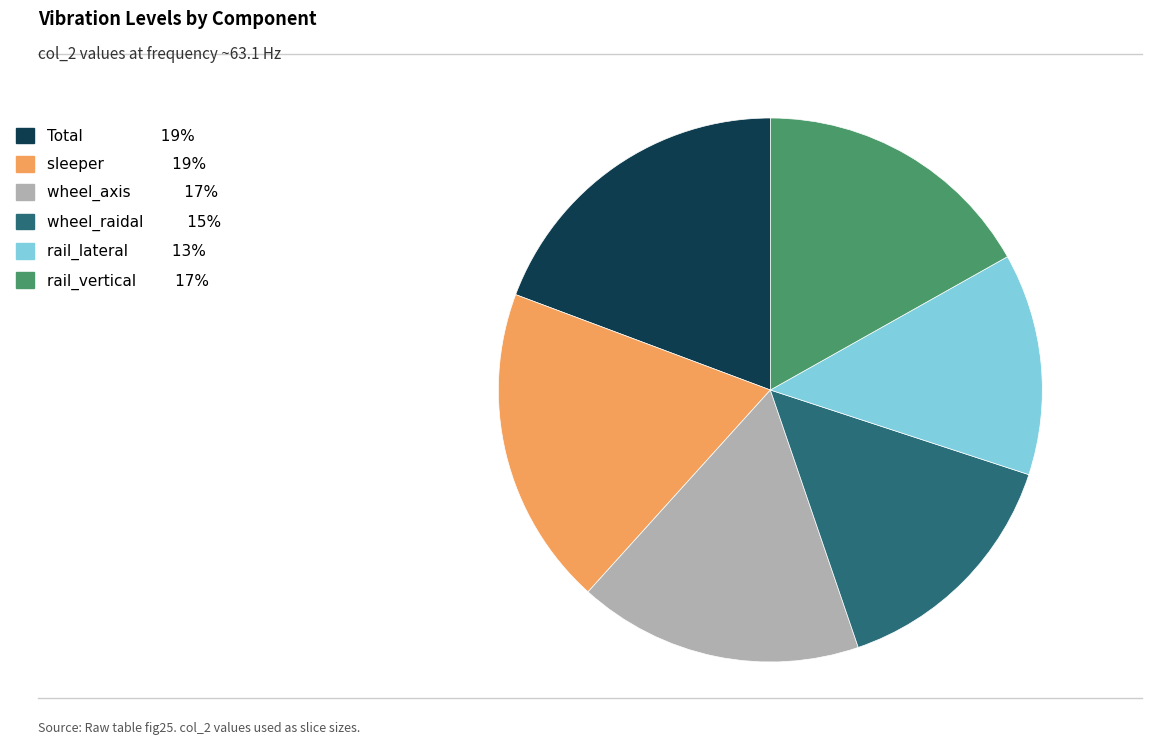

Is there a majority slice in this chart?

No